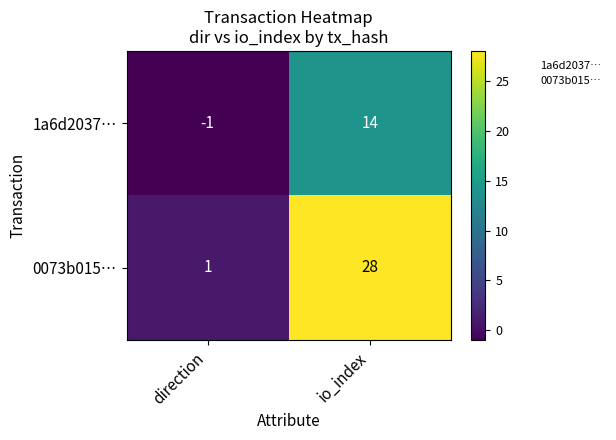

What is the sum of the 1a6d2037… values at direction and io_index?

13